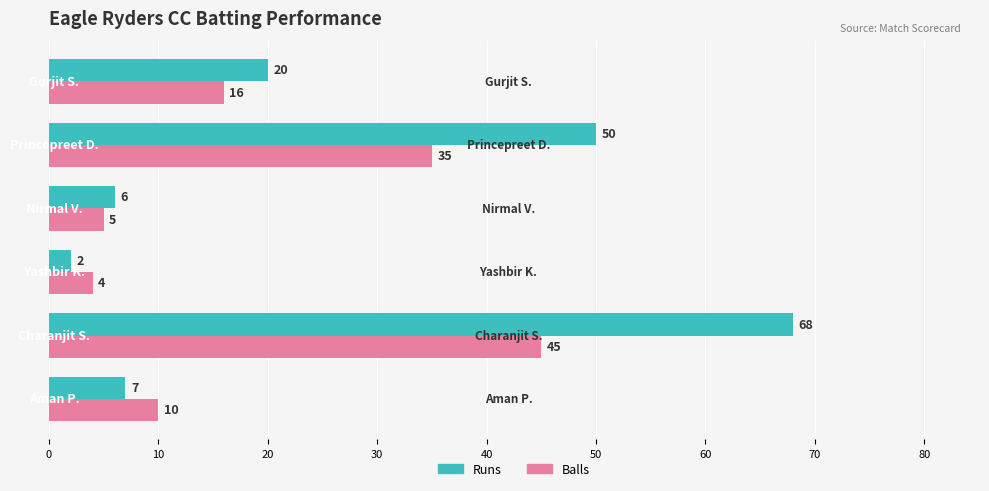

What is the sum of all Runs values?

153